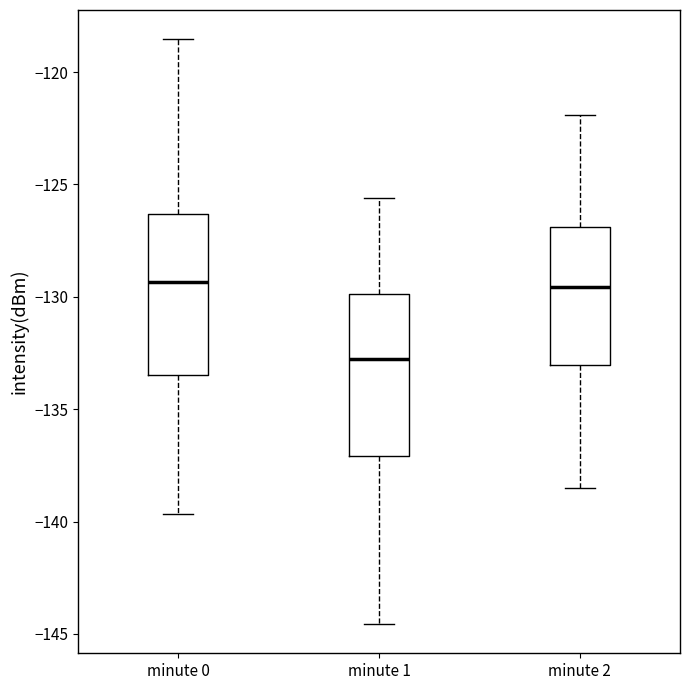

Which box's median line is the lowest?

minute 1